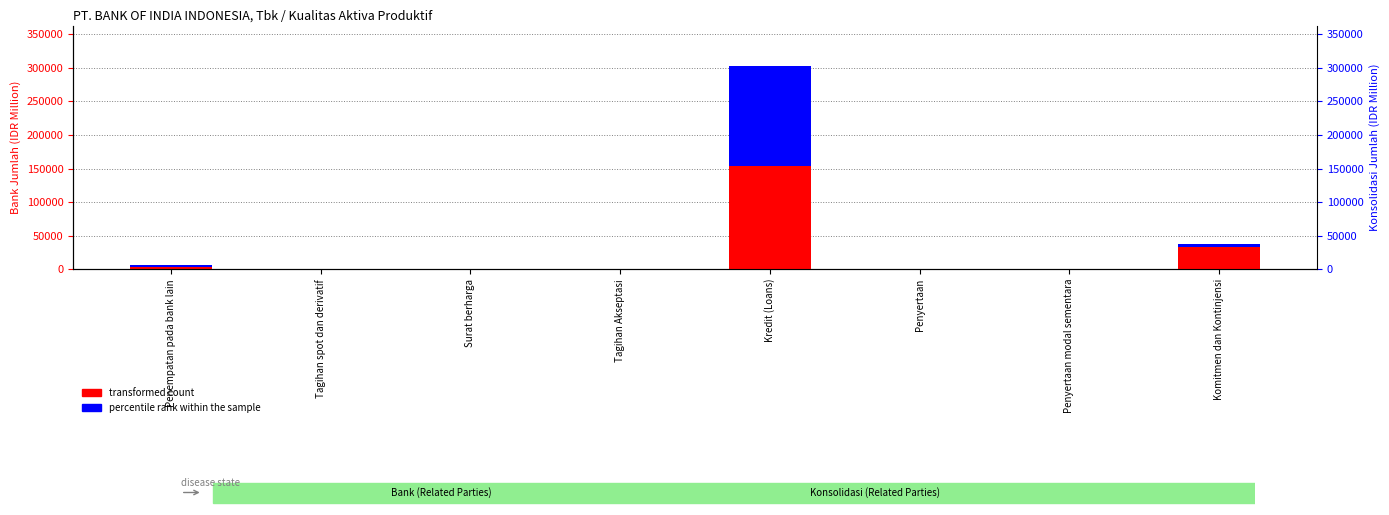

Is the value of transformed count at Penyertaan modal sementara greater than the value of percentile rank within the sample at Penempatan pada bank lain?

No